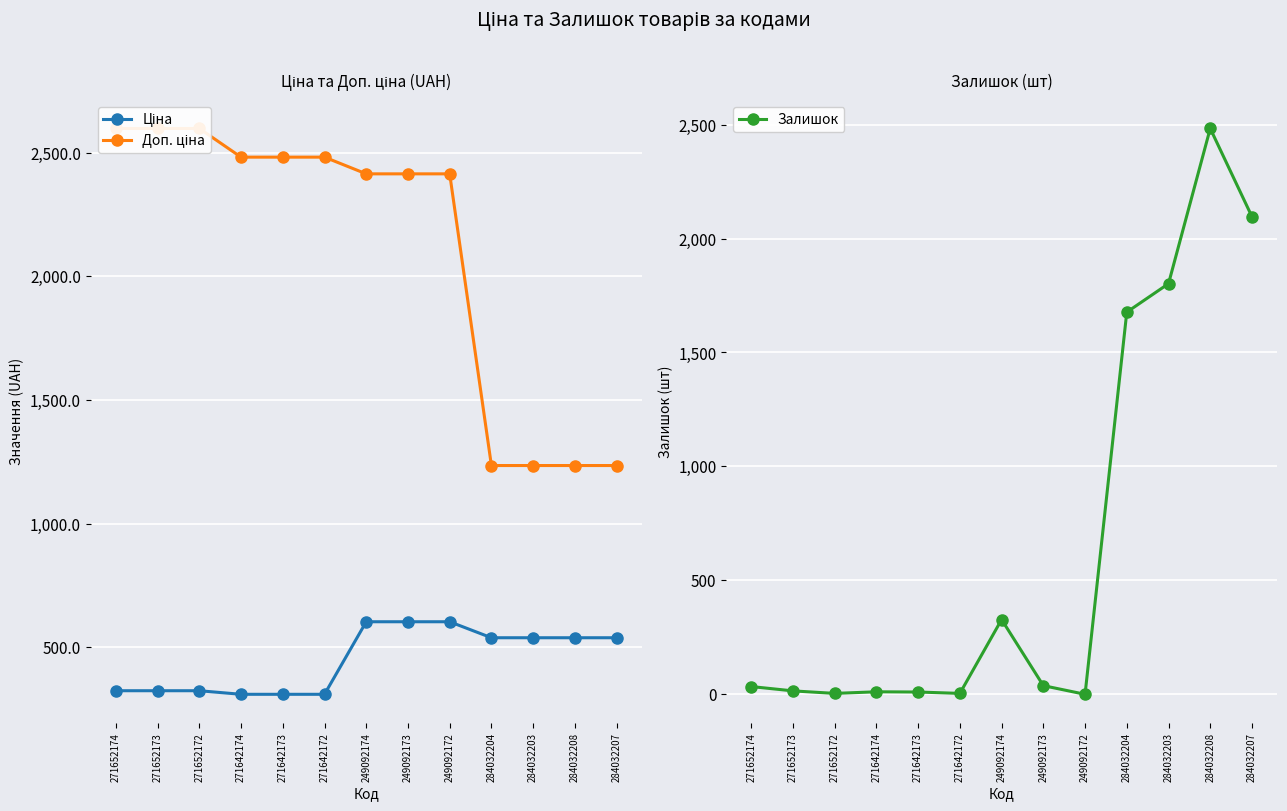

The value of Ціна at 284032208 is 539.0. True or false?

True